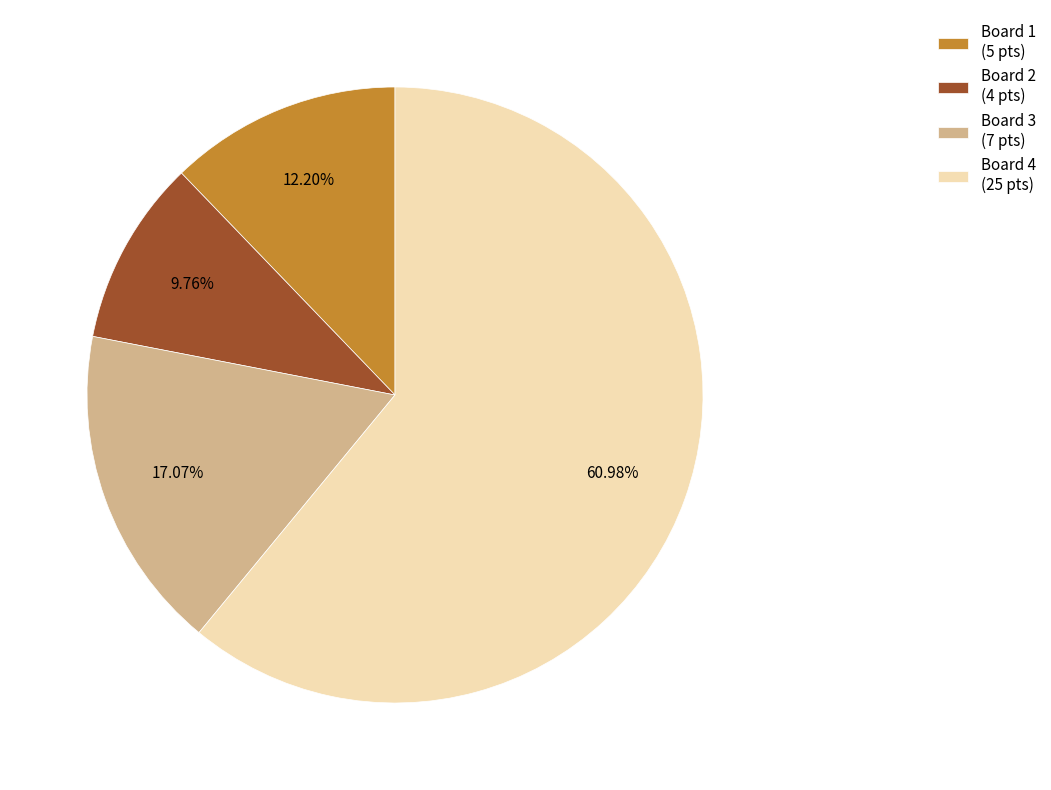

Which slice represents more than half of the pie?

Board 4